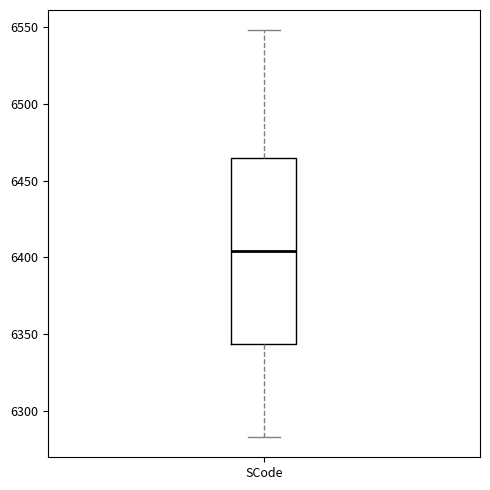

Transcribe this box plot: give where the median line is, the range the box spans, and where the two whiskers end, as read against the y-axis. The values are not printed on the chart, so give them approximately, as read against the axis.

median 6405, box 6345 to 6465, whiskers 6285 to 6550